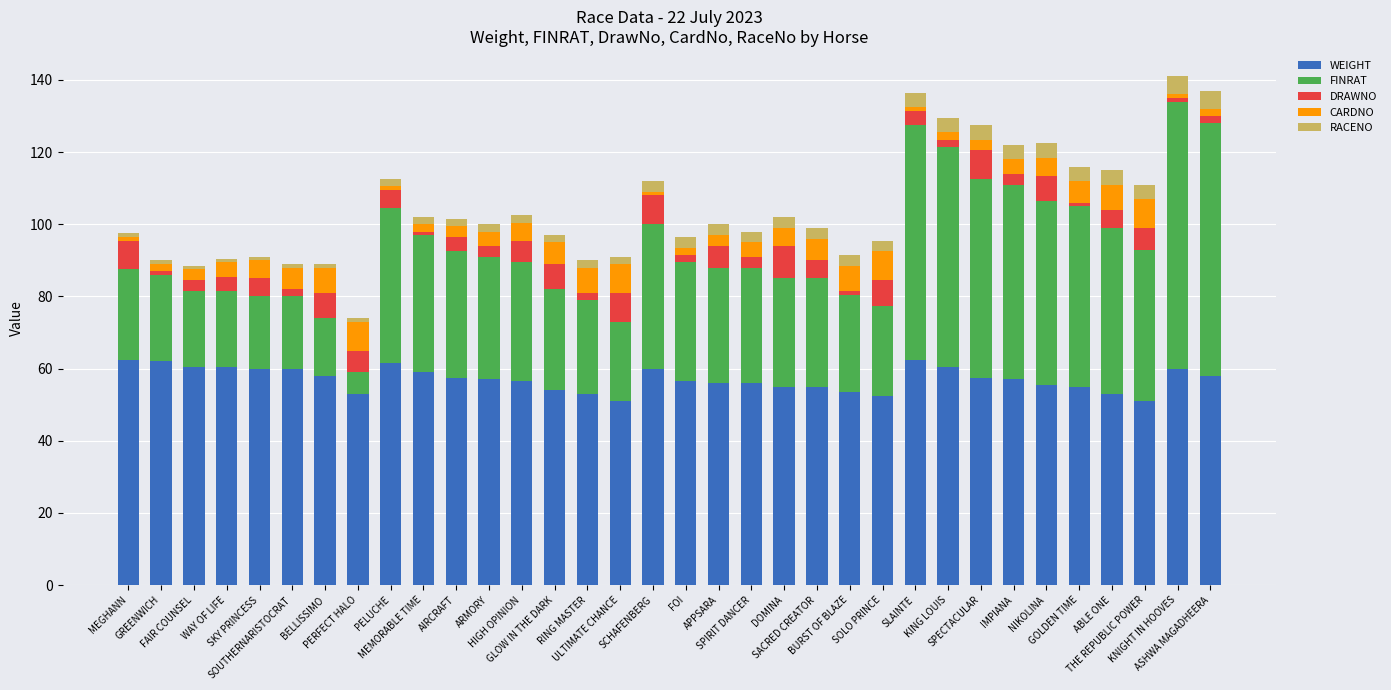

Between FAIR COUNSEL and ARMORY, which is larger?

FAIR COUNSEL